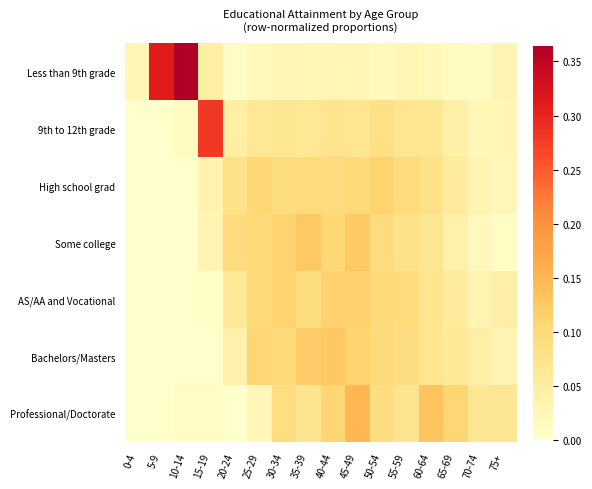

Reading right to left, list all the values displayed in this chart.

Less than 9th grade: 75+=0.0	70-74=0.0	65-69=0.0	60-64=0.0	55-59=0.0	50-54=0.0	45-49=0.0	40-44=0.0	35-39=0.0	30-34=0.0	25-29=0.0	20-24=0.0	15-19=0.0	10-14=0.4	5-9=0.3	0-4=0.0
9th to 12th grade: 75+=0.0	70-74=0.0	65-69=0.0	60-64=0.1	55-59=0.1	50-54=0.1	45-49=0.1	40-44=0.1	35-39=0.1	30-34=0.1	25-29=0.1	20-24=0.0	15-19=0.3	10-14=0.0	5-9=0.0	0-4=0.0
High school grad: 75+=0.0	70-74=0.0	65-69=0.1	60-64=0.1	55-59=0.1	50-54=0.1	45-49=0.1	40-44=0.1	35-39=0.1	30-34=0.1	25-29=0.1	20-24=0.1	15-19=0.0	10-14=0.0	5-9=0.0	0-4=0.0
Some college: 75+=0.0	70-74=0.0	65-69=0.0	60-64=0.1	55-59=0.1	50-54=0.1	45-49=0.1	40-44=0.1	35-39=0.1	30-34=0.1	25-29=0.1	20-24=0.1	15-19=0.0	10-14=0.0	5-9=0.0	0-4=0.0
AS/AA and Vocational: 75+=0.0	70-74=0.0	65-69=0.1	60-64=0.1	55-59=0.1	50-54=0.1	45-49=0.1	40-44=0.1	35-39=0.1	30-34=0.1	25-29=0.1	20-24=0.1	15-19=0.0	10-14=0.0	5-9=0.0	0-4=0.0
Bachelors/Masters: 75+=0.0	70-74=0.0	65-69=0.1	60-64=0.1	55-59=0.1	50-54=0.1	45-49=0.1	40-44=0.1	35-39=0.1	30-34=0.1	25-29=0.1	20-24=0.0	15-19=0.0	10-14=0.0	5-9=0.0	0-4=0.0
Professional/Doctorate: 75+=0.1	70-74=0.1	65-69=0.1	60-64=0.1	55-59=0.1	50-54=0.1	45-49=0.1	40-44=0.1	35-39=0.1	30-34=0.1	25-29=0.0	20-24=0.0	15-19=0.0	10-14=0.0	5-9=0.0	0-4=0.0